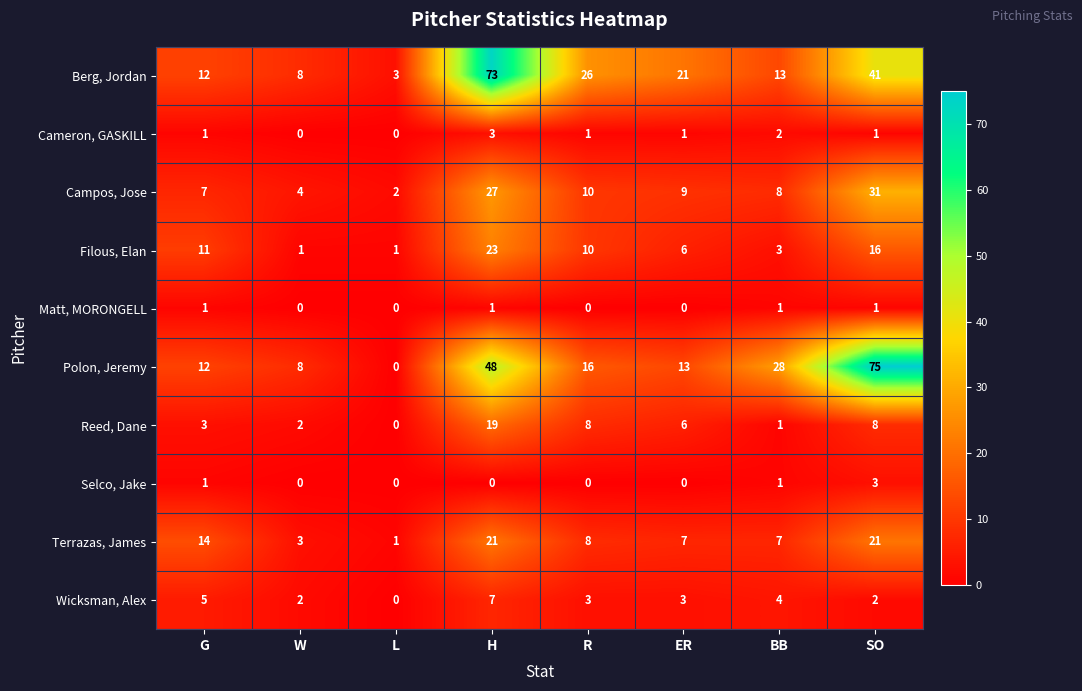

Rank the categories by Polon, Jeremy value from highest to lowest.

SO, H, BB, R, ER, G, W, L